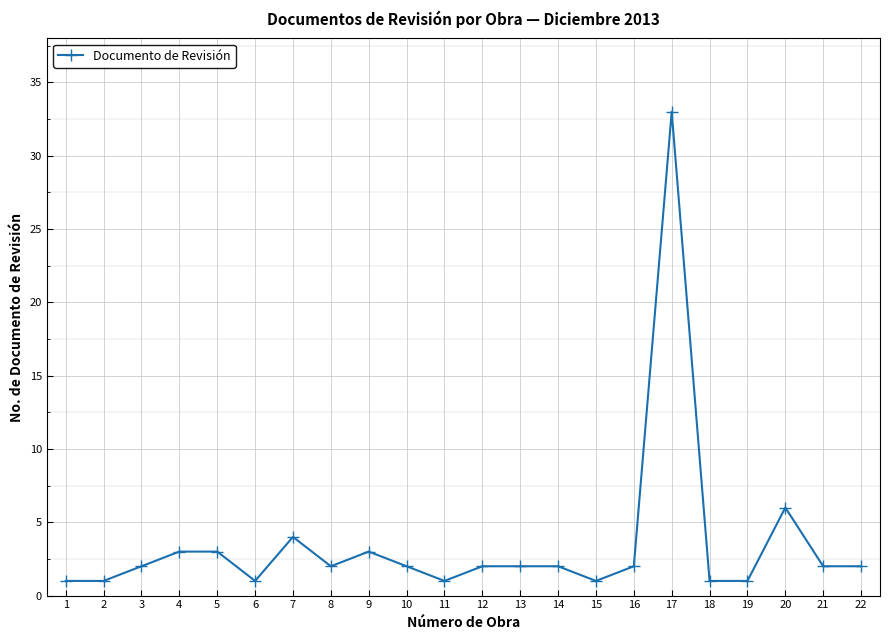

Which has a higher value, 12 or 17?

17